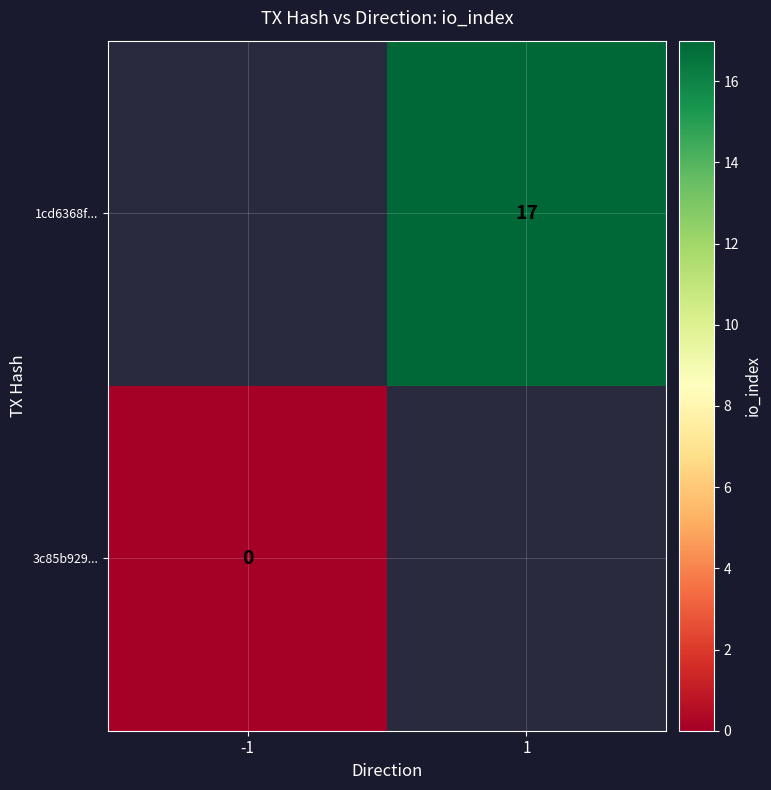

The value of 1cd6368f... at 1 is 29. True or false?

False